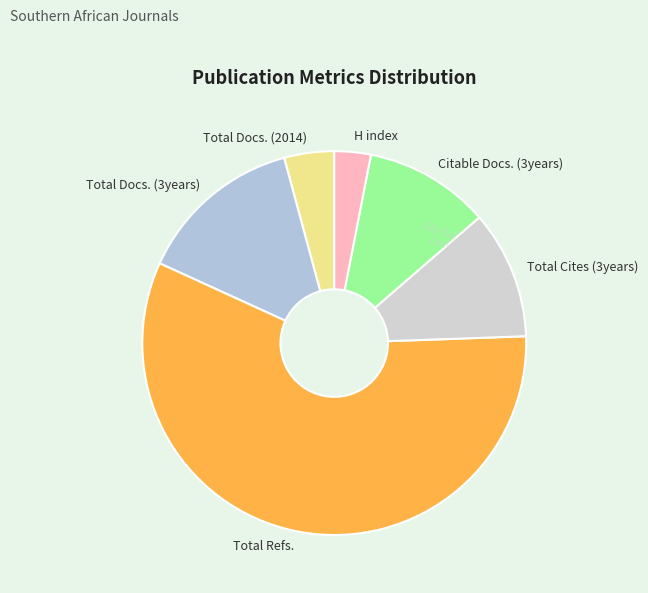

Does Total Cites (3years) represent more than half of the total?

No